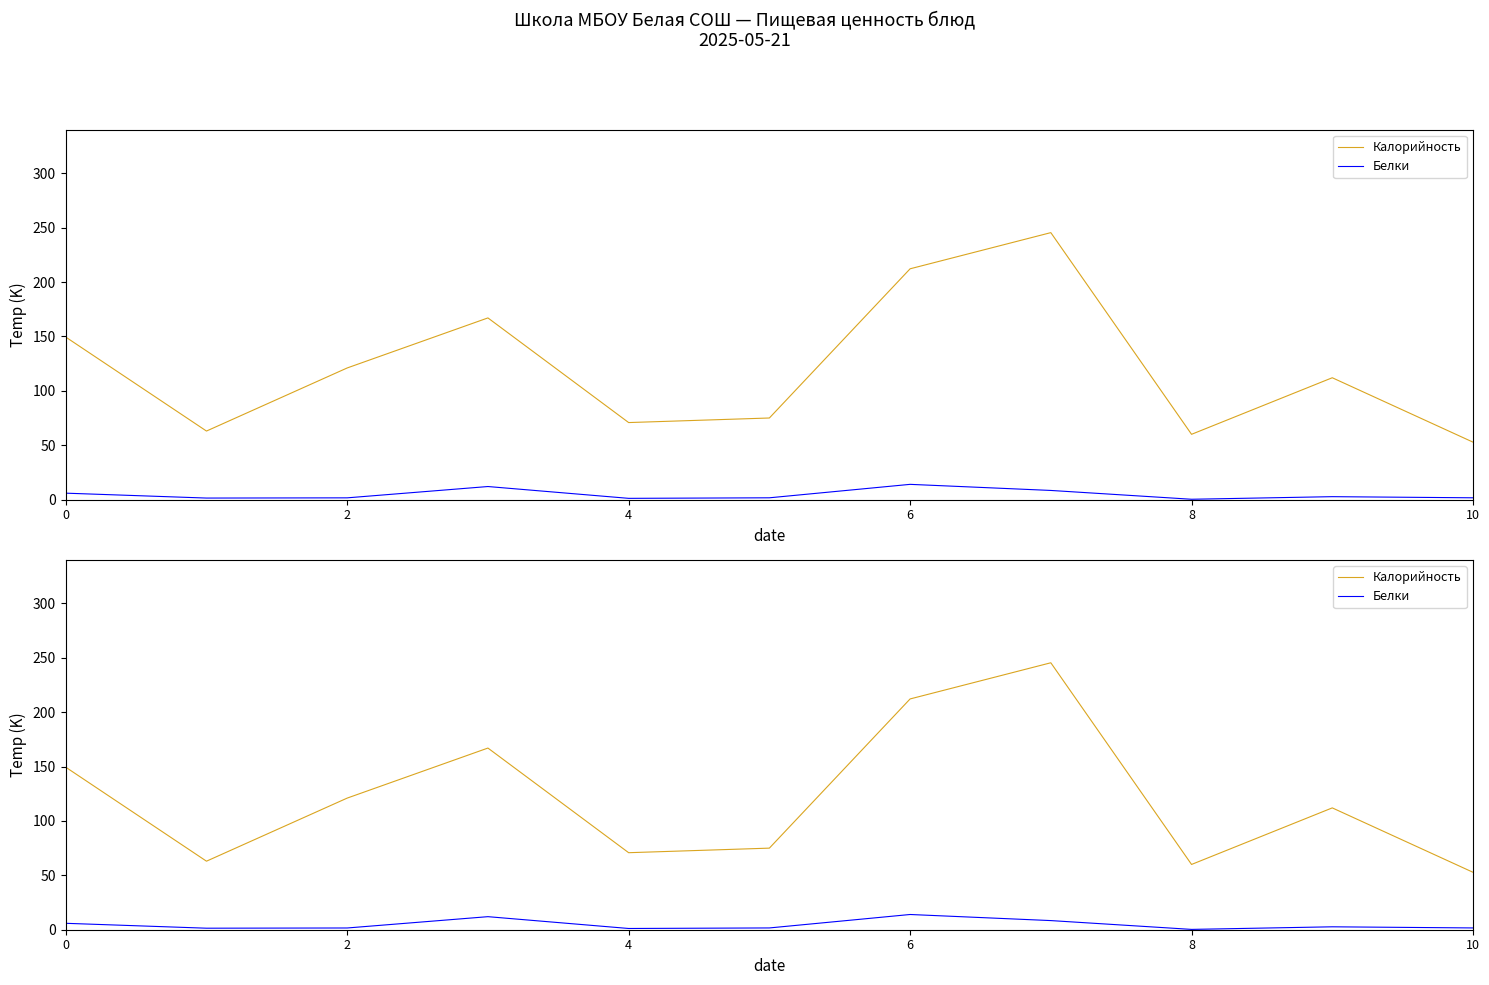

How many values in the Калорийность series exceed 112?

5